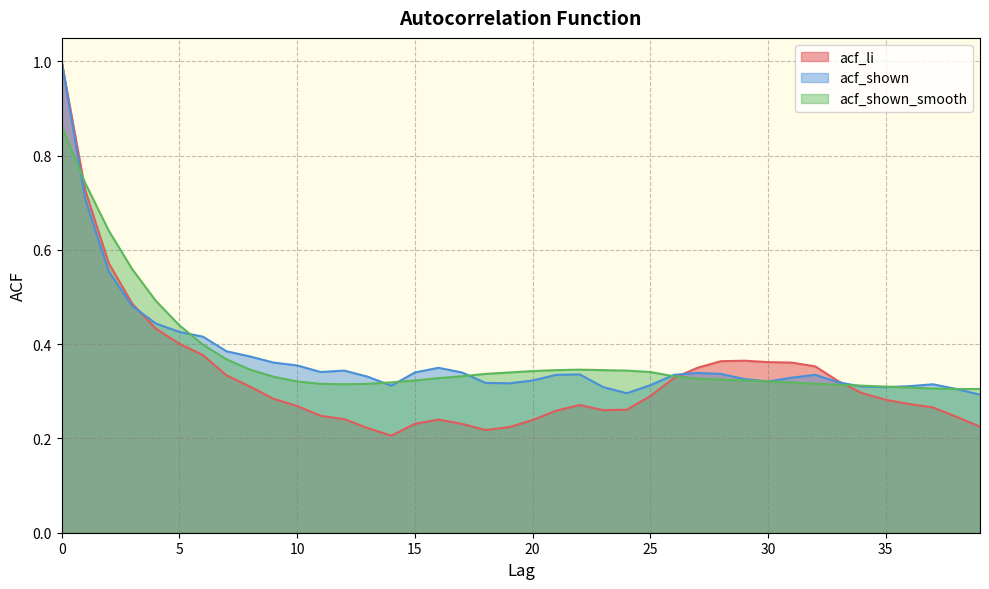

Where is the first local maximum for acf_li?

16